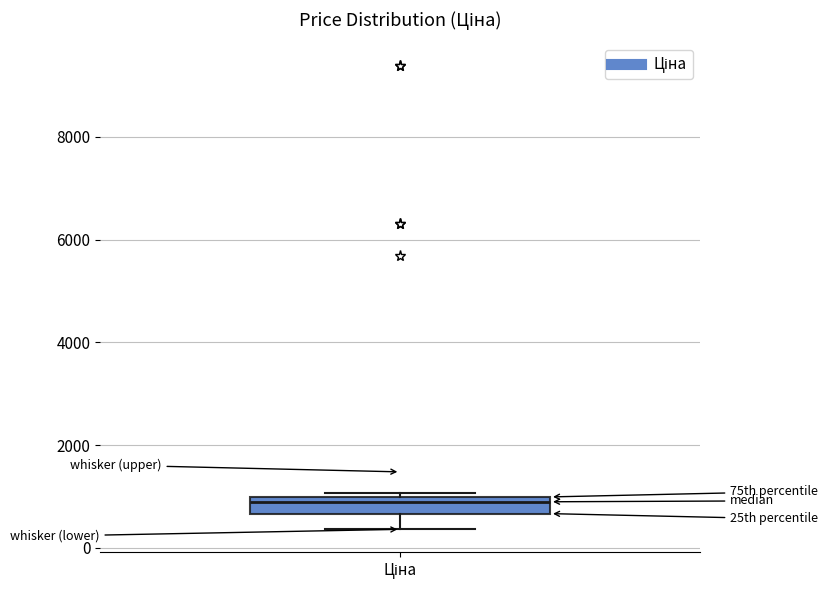

Read this box plot against the y-axis: the position of the median line, the range covered by the box, and the ends of both whiskers. The values are not printed on the chart, so give them approximately, as read against the axis.

median 800, box 600 to 1000, whiskers 400 to 1000 (just above the box's upper edge)